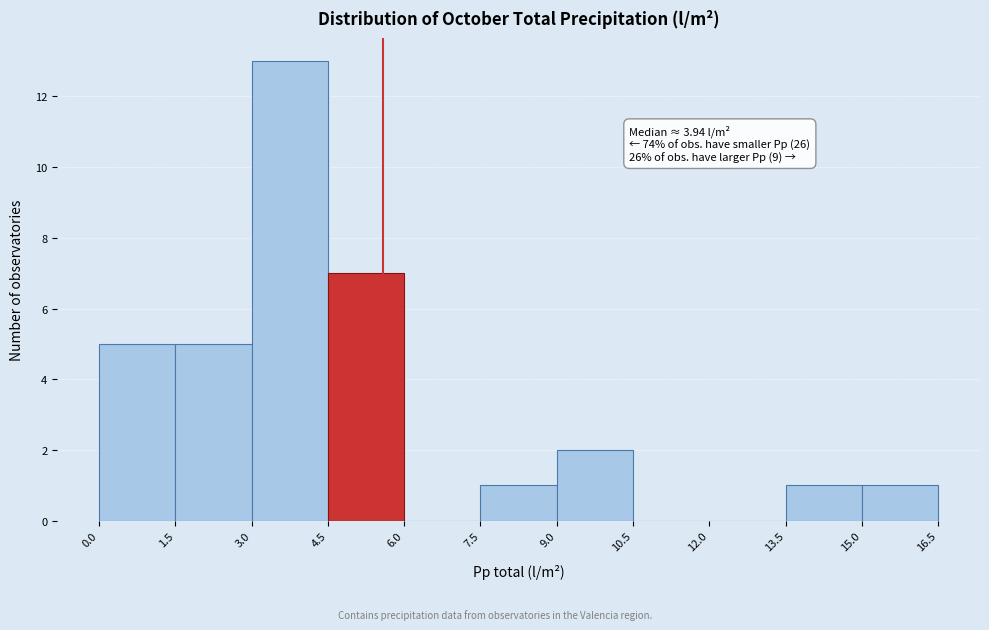

Which range on the x-axis has the tallest bar?

3.0 to 4.5